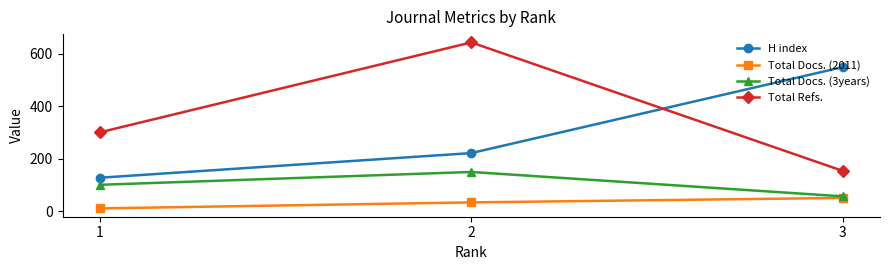

What is the minimum value shown in the chart?

10